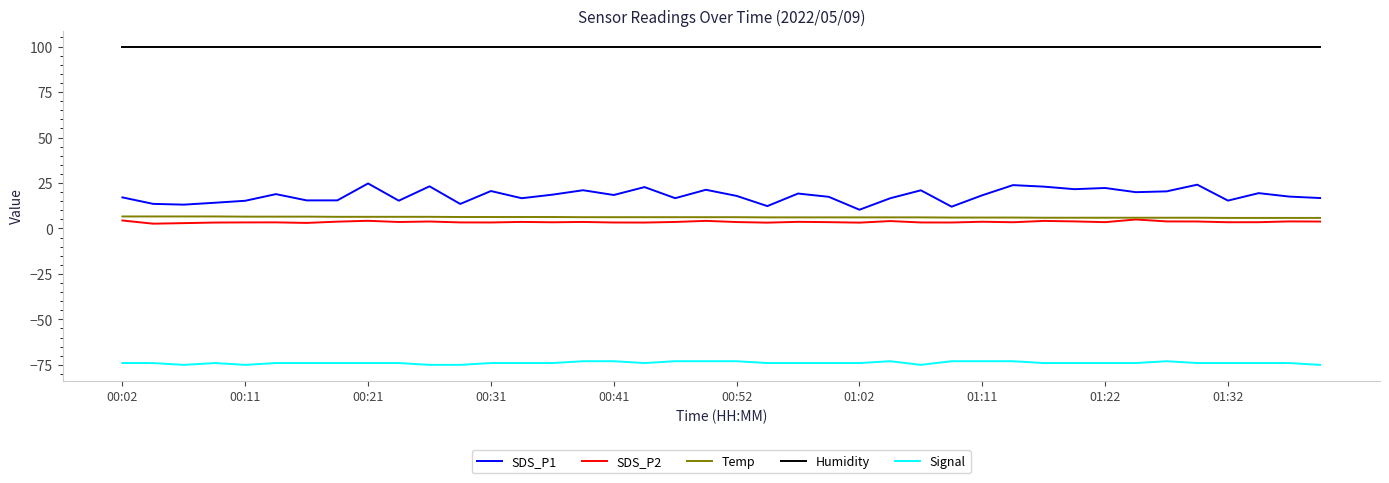

True or false: SDS_P2 and Signal cross at least once.

False